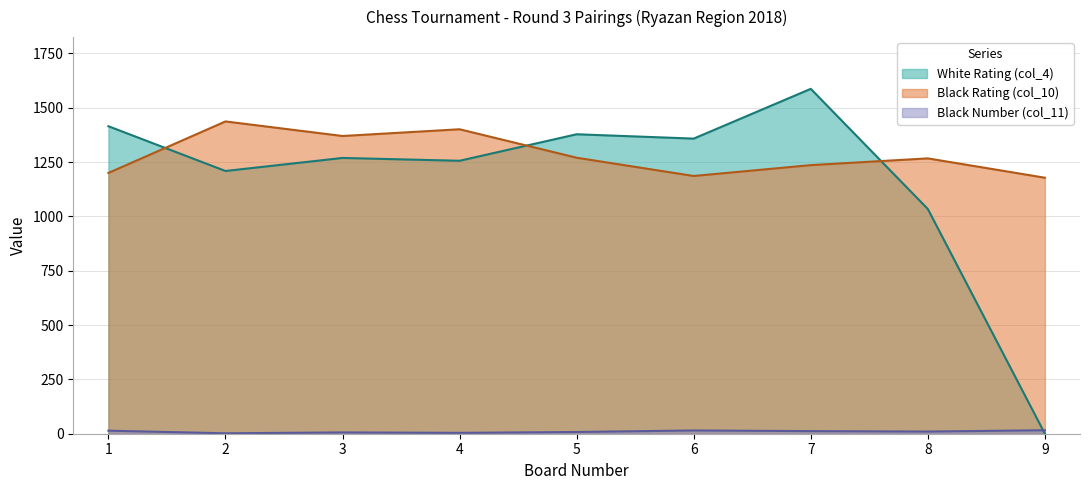

Between 2 and 7, which series saw the biggest shift?

White Rating (col_4)